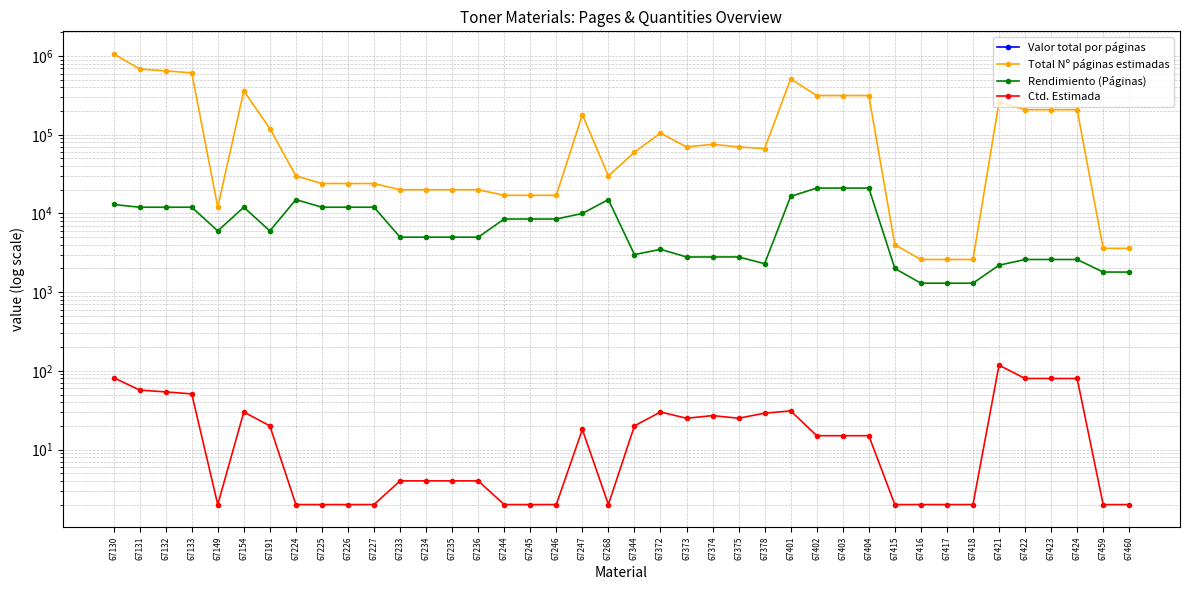

How many interior local peaks does the Total Nº páginas estimadas series have?

6